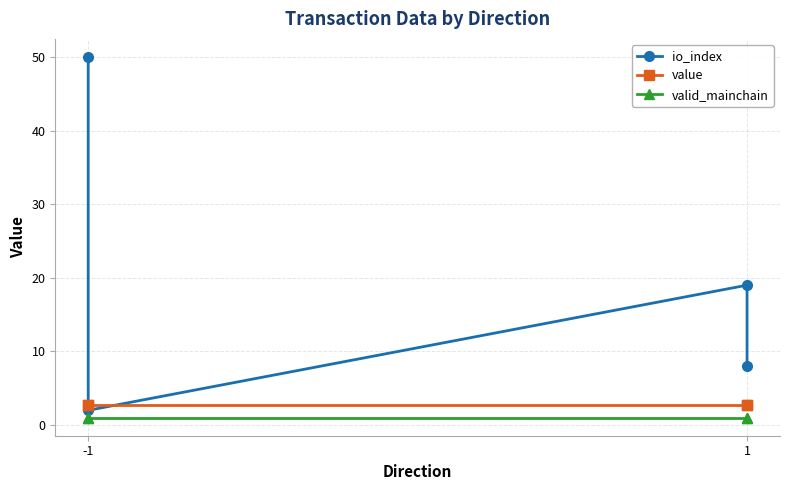

Reading left to right, transcribe all the data shown in this chart.

io_index: 50.0	2.0	19.0	8.0
value: 2.7	2.7	2.7	2.7
valid_mainchain: 1.0	1.0	1.0	1.0